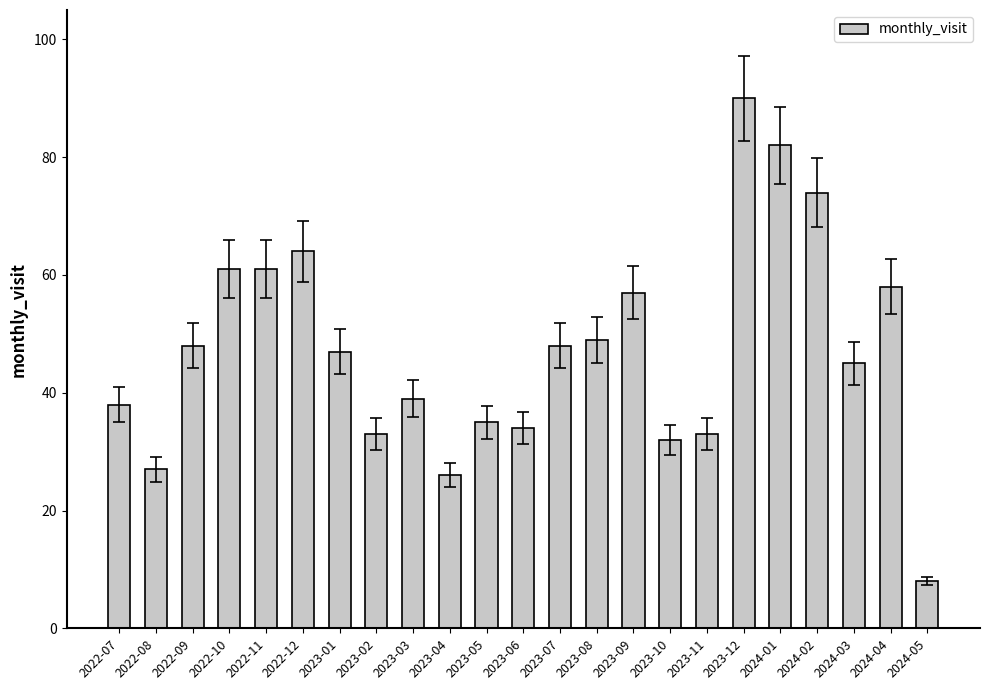

Reading left to right, list all the values displayed in this chart.

2022-07=38	2022-08=27	2022-09=48	2022-10=61	2022-11=61	2022-12=64	2023-01=47	2023-02=33	2023-03=39	2023-04=26	2023-05=35	2023-06=34	2023-07=48	2023-08=49	2023-09=57	2023-10=32	2023-11=33	2023-12=90	2024-01=82	2024-02=74	2024-03=45	2024-04=58	2024-05=8